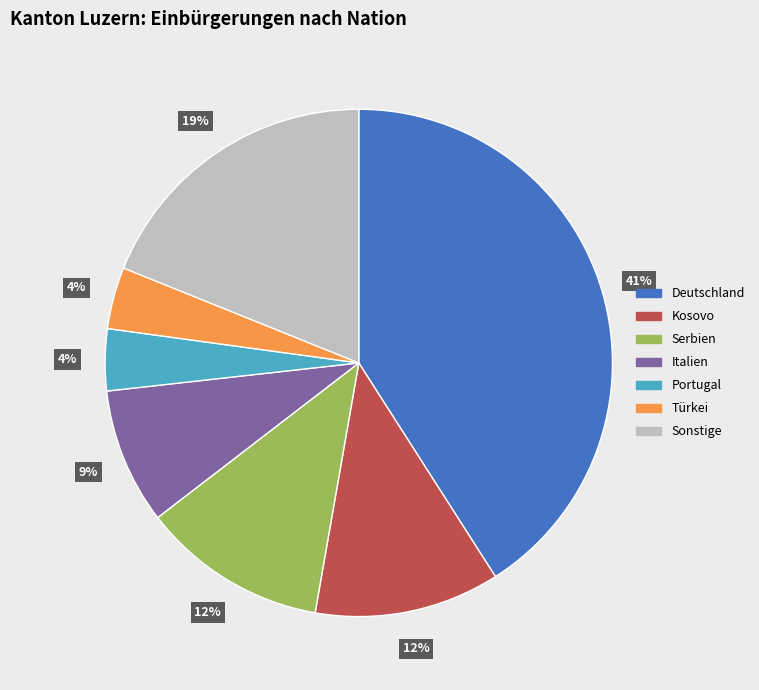

How many slices are in this pie chart?

7